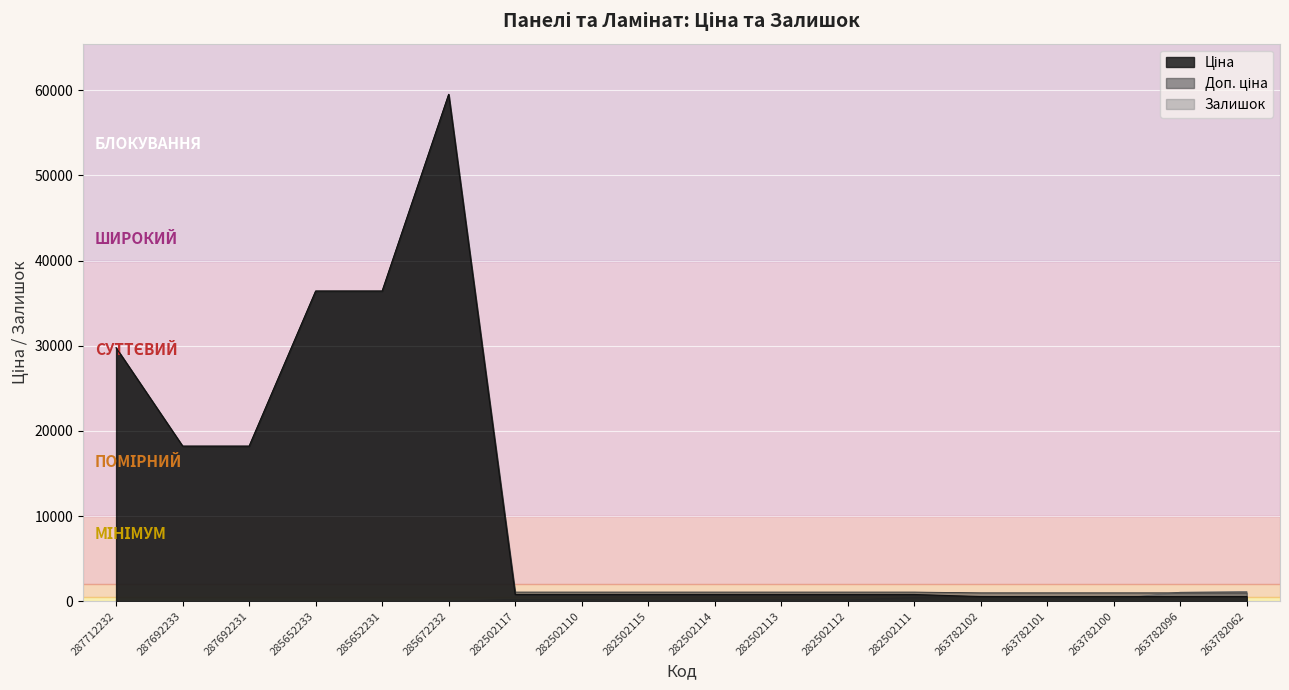

The Ціна series shows 546.4 at 263782100. True or false?

True